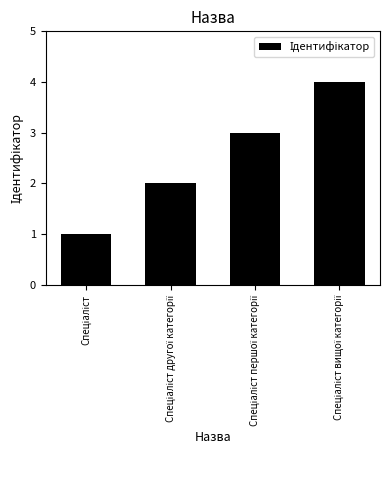

What is the maximum value shown in the chart?

4